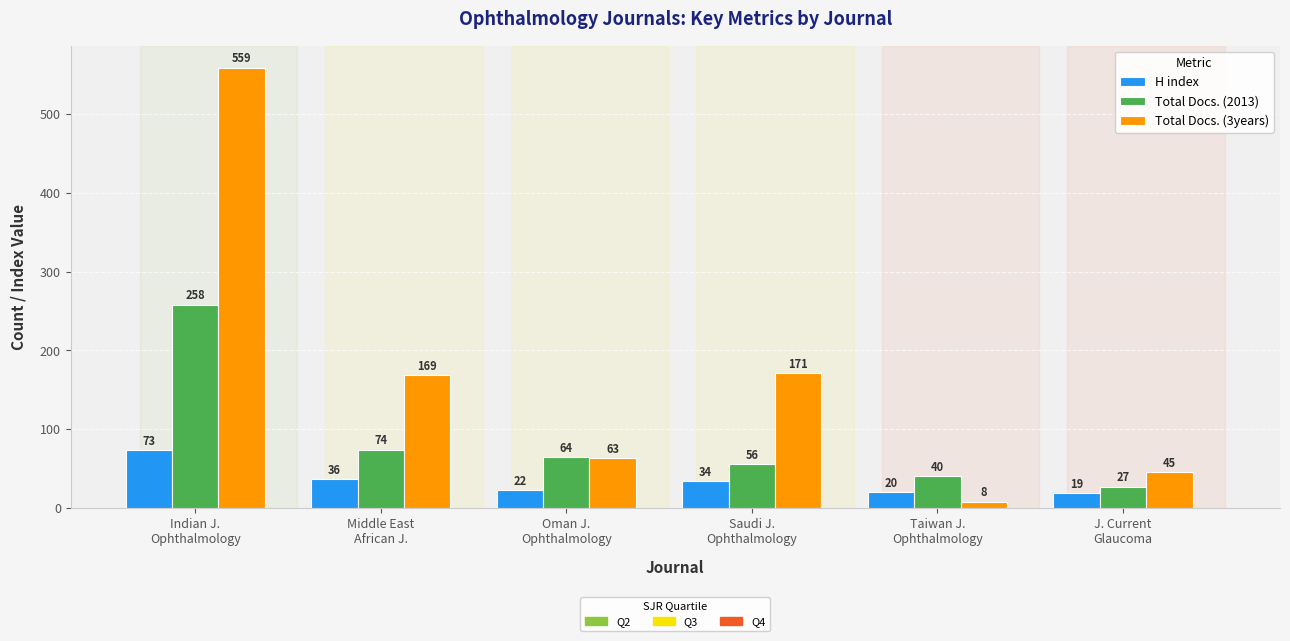

What is the label of the 5th bar from the left?

Taiwan J.
Ophthalmology